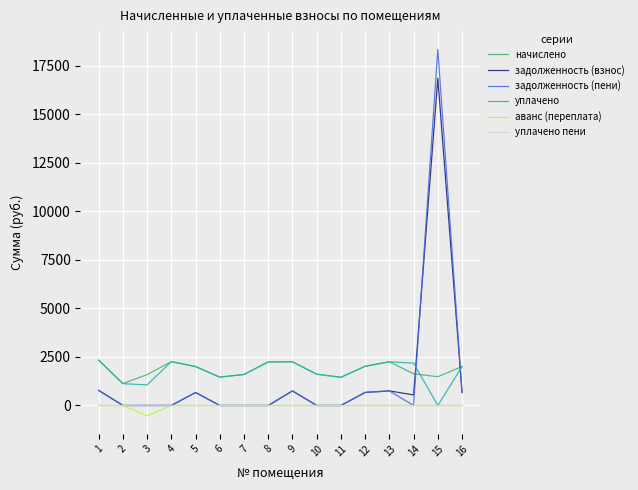

At which category is the sum across all series the highest?

15